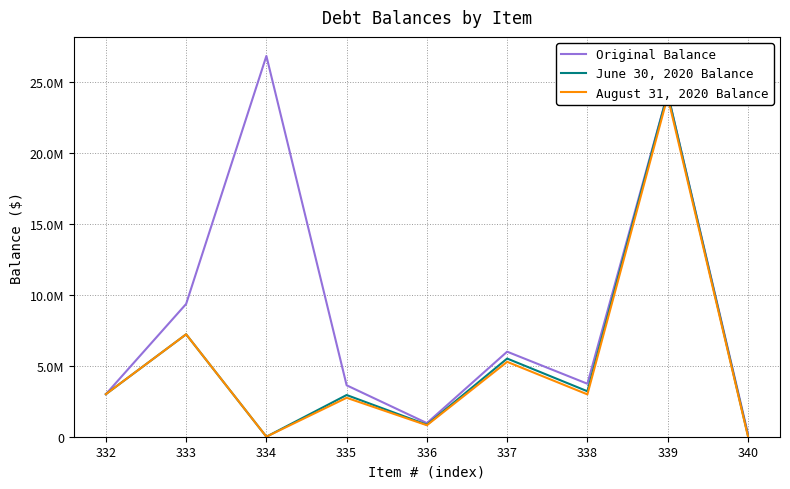

At which label does June 30, 2020 Balance reach its peak?

339